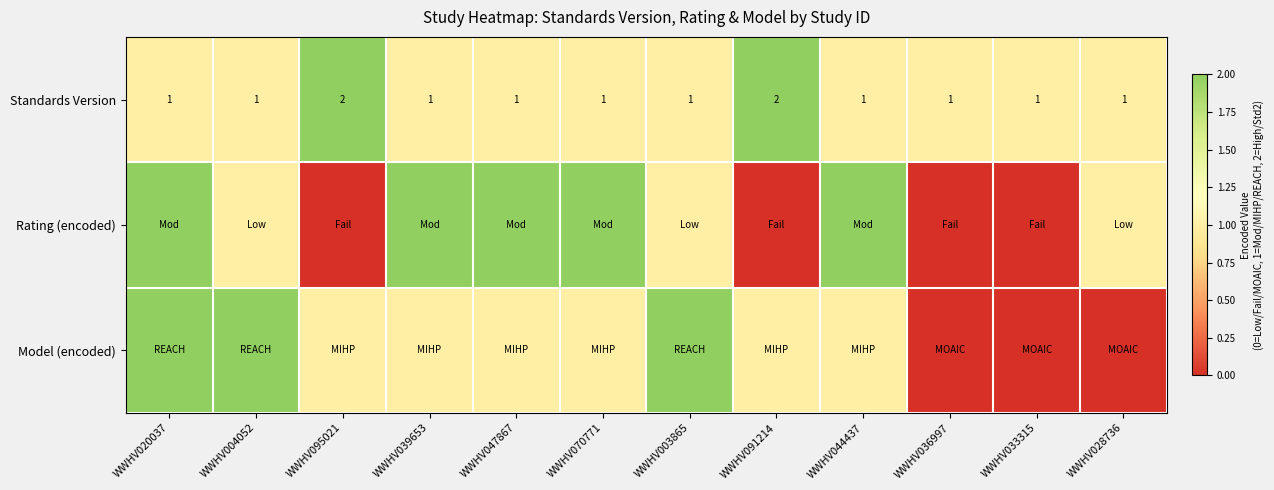

What is the sum of the Standards Version values at WWHV036997 and WWHV044437?

2